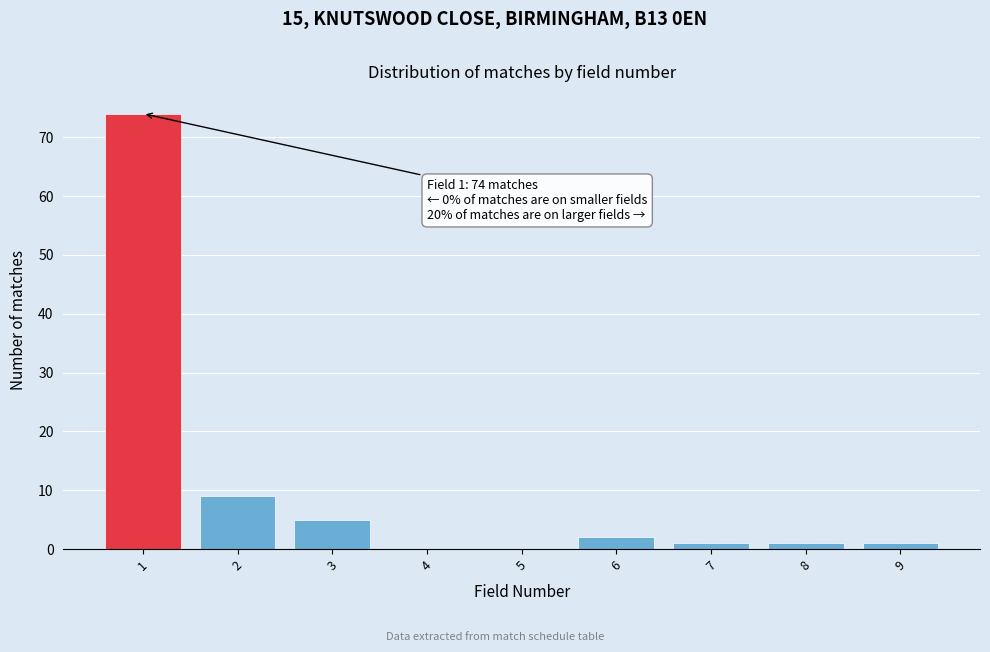

Reading left to right, list all the values displayed in this chart.

1=74	2=9	3=5	4=0	5=0	6=2	7=1	8=1	9=1